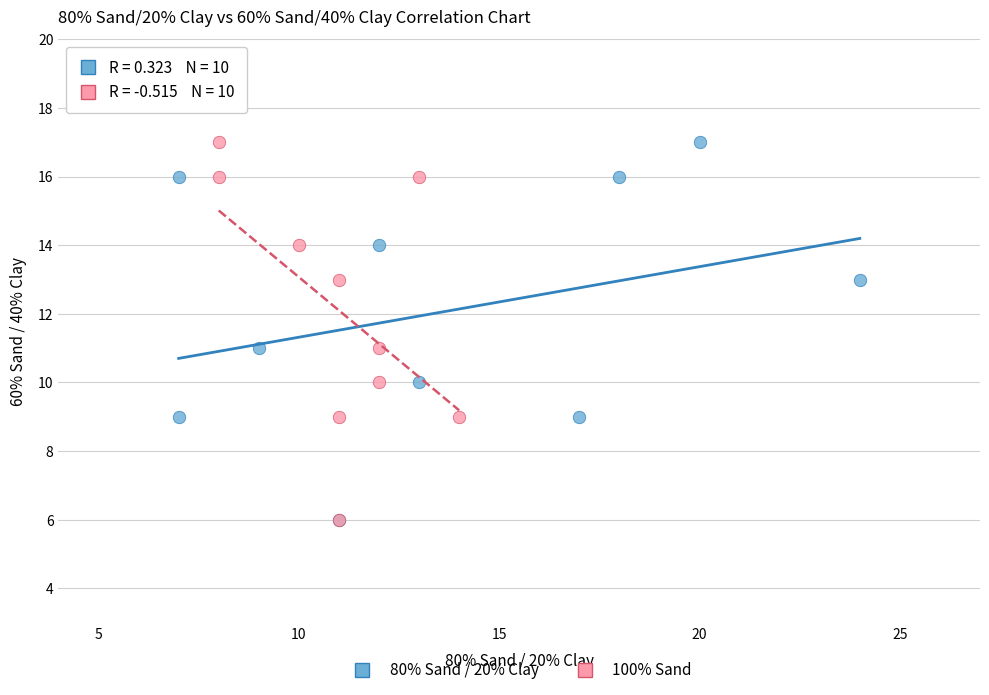

What are all the series names shown in the legend?

80% Sand / 20% Clay, 100% Sand